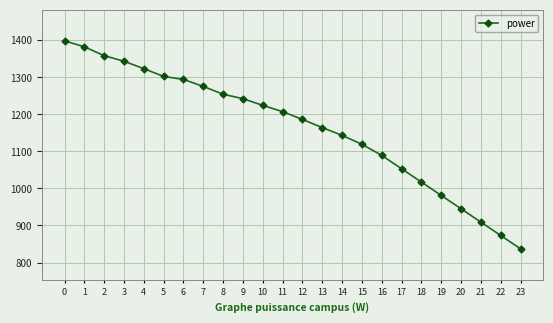

What is the sum of all values?

27918